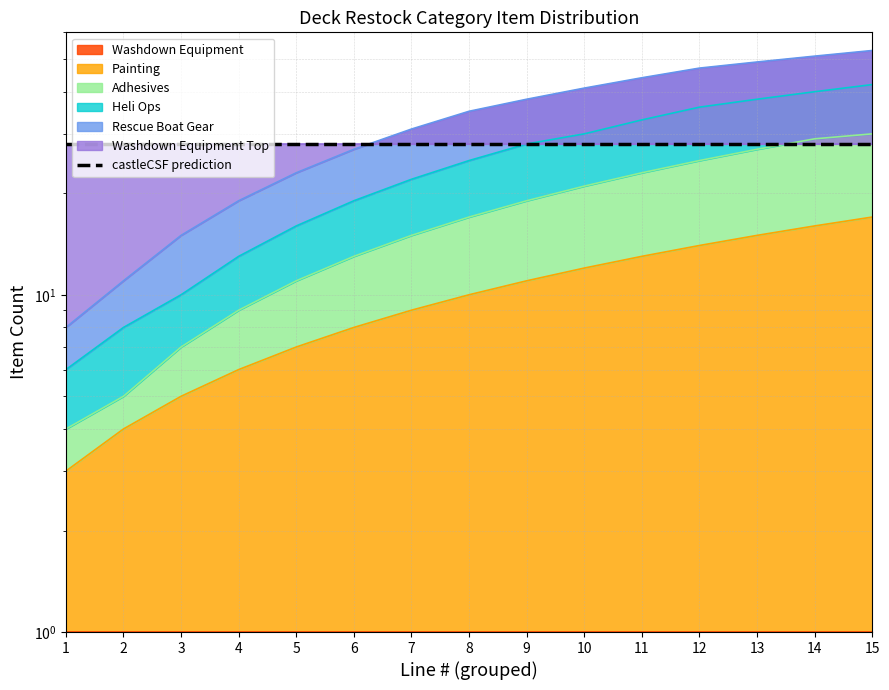

How many values in the Adhesives series are below 17?

7